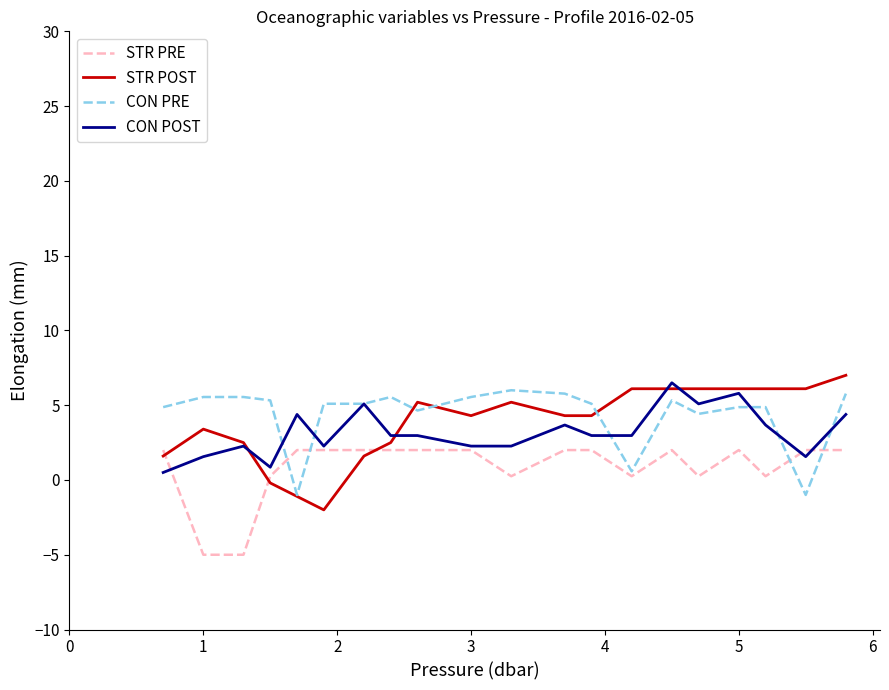

How many intersections are there between STR PRE and CON PRE?

4